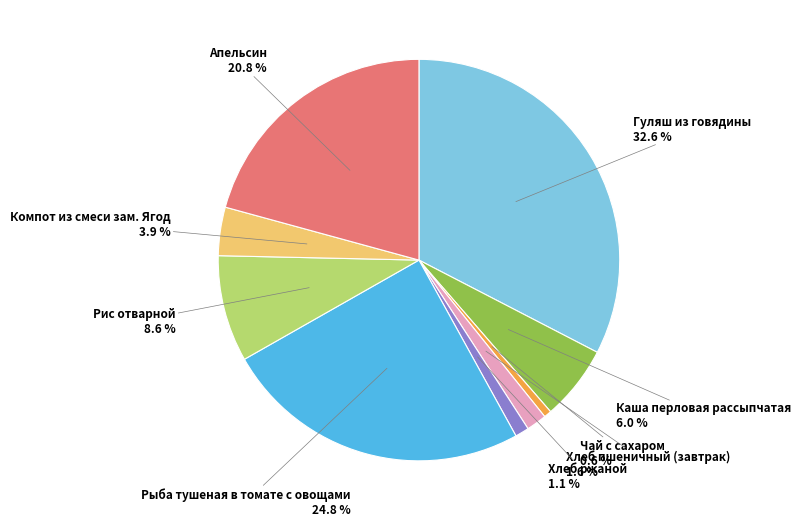

Is there any slice that represents more than half of the pie?

No